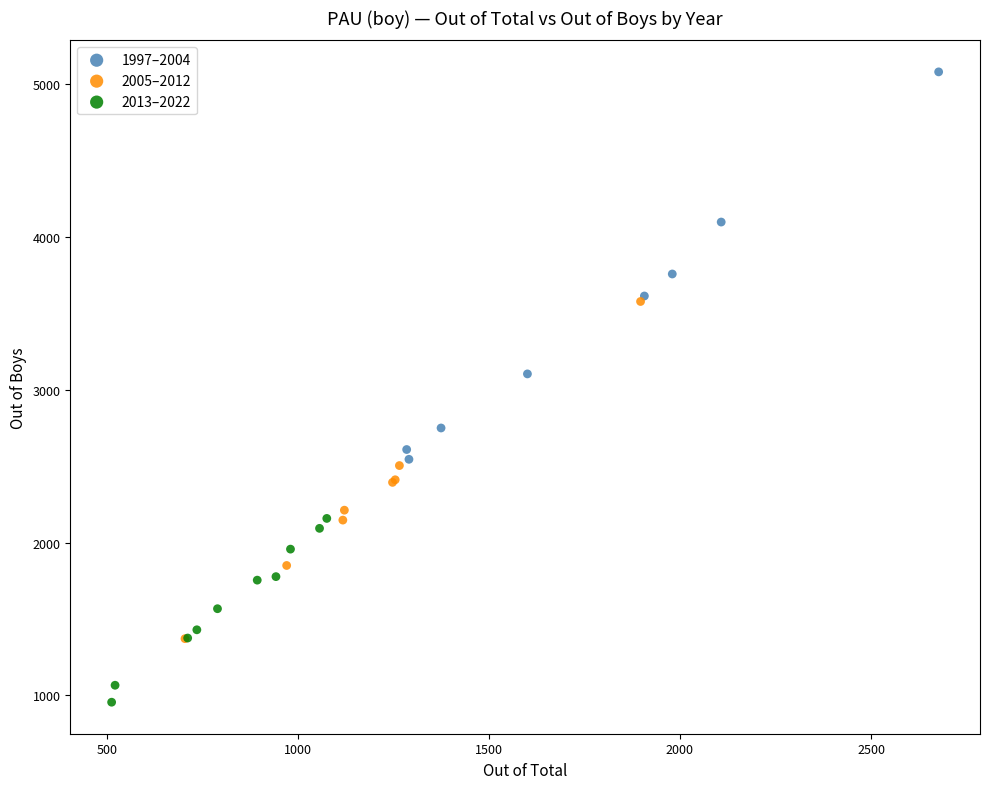

Which series has the widest spread of Y values?

1997–2004